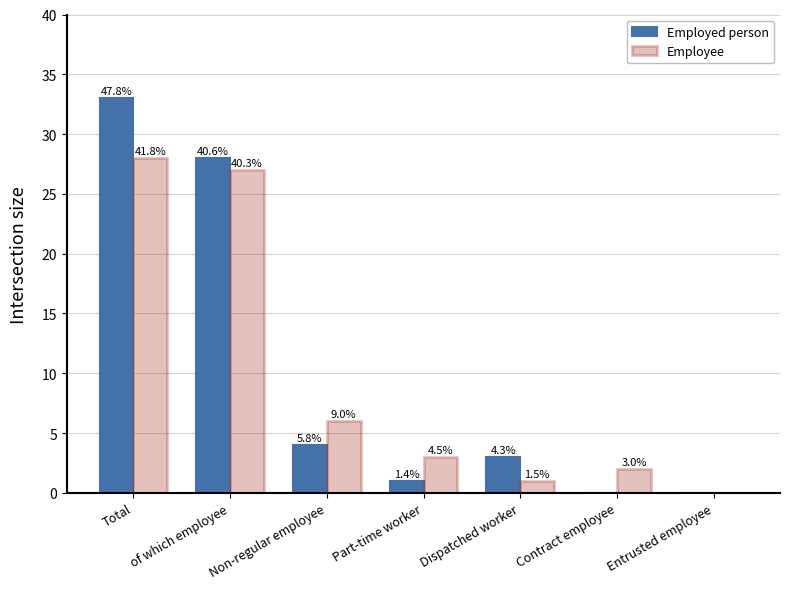

What is the sum of all Employee values?

67